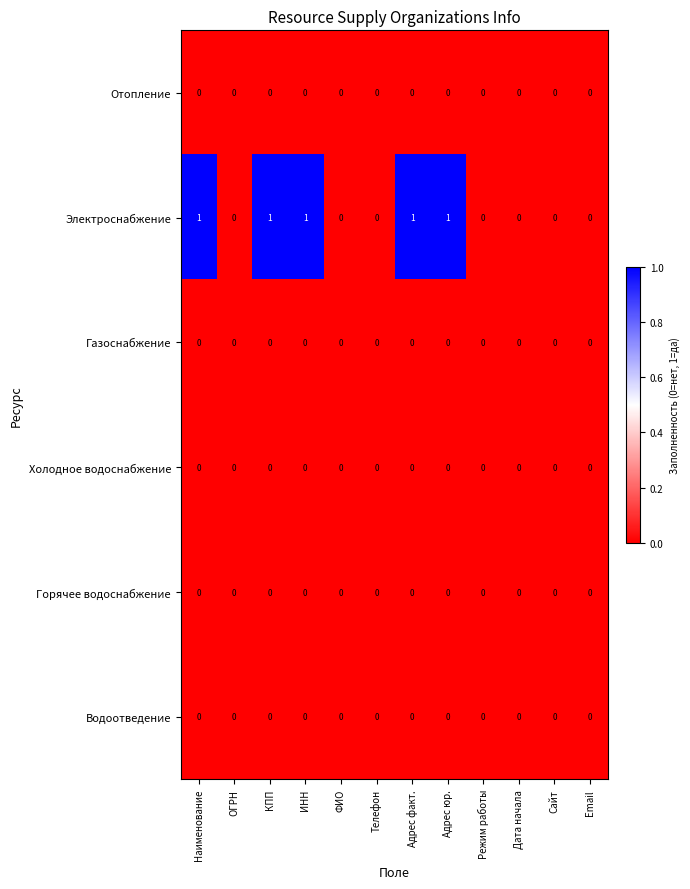

Which series has the largest range (max minus min)?

Электроснабжение